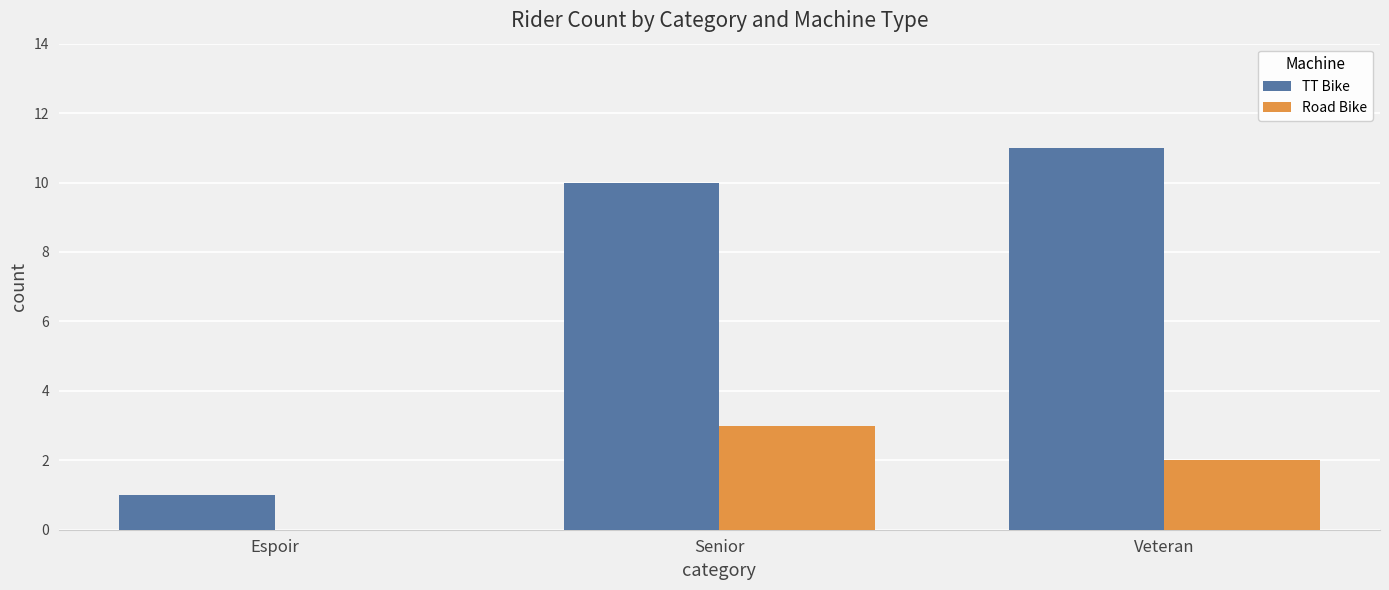

The value of TT Bike at Veteran is 11. True or false?

True